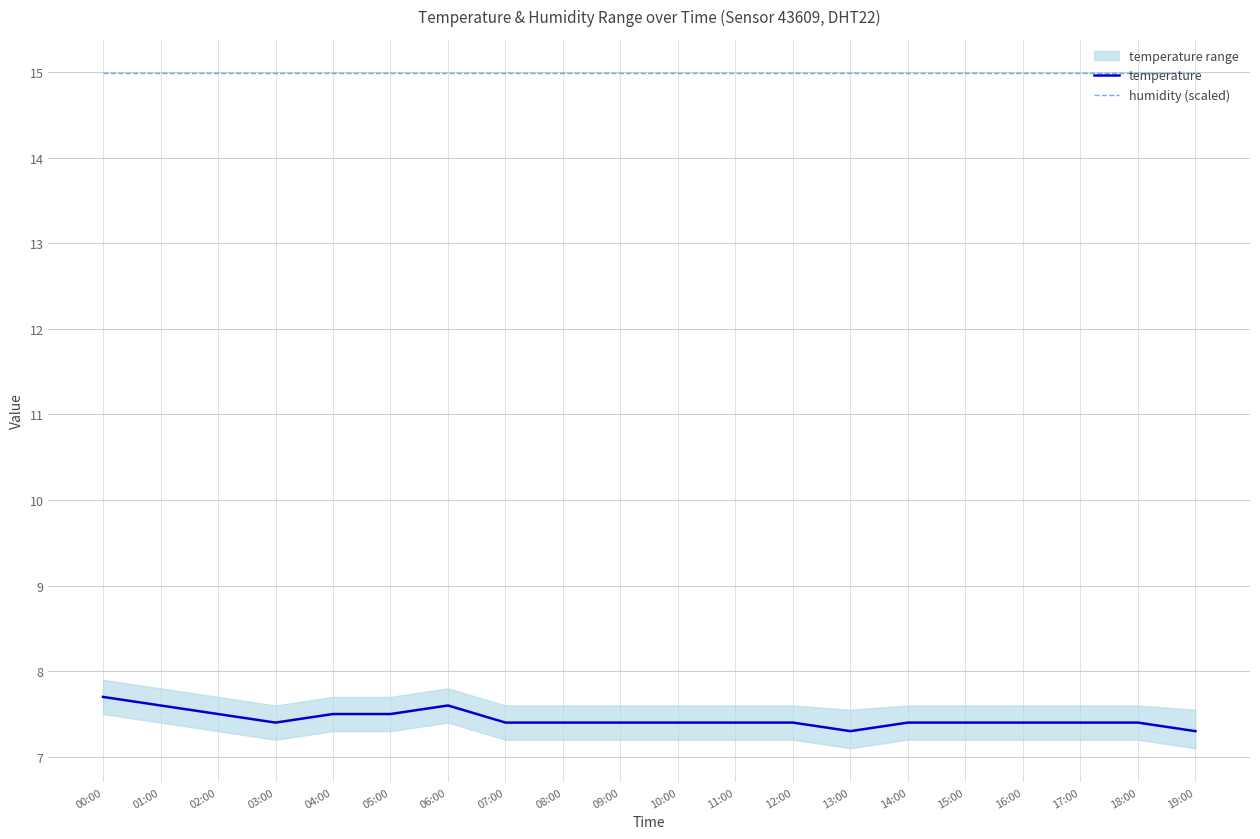

List the series in order of their peak value, highest first.

humidity (scaled), temperature